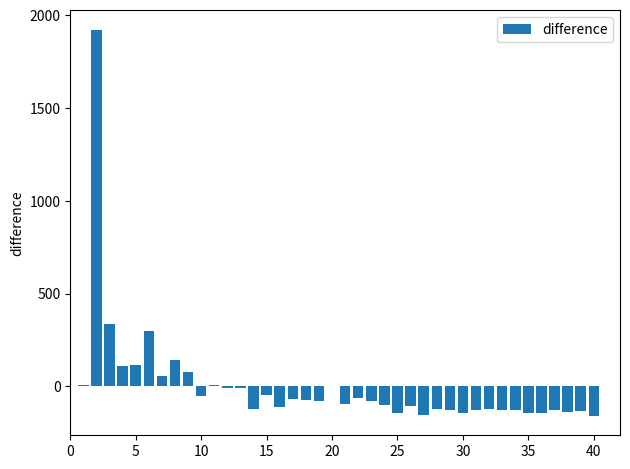

How many data points does each series have?

40